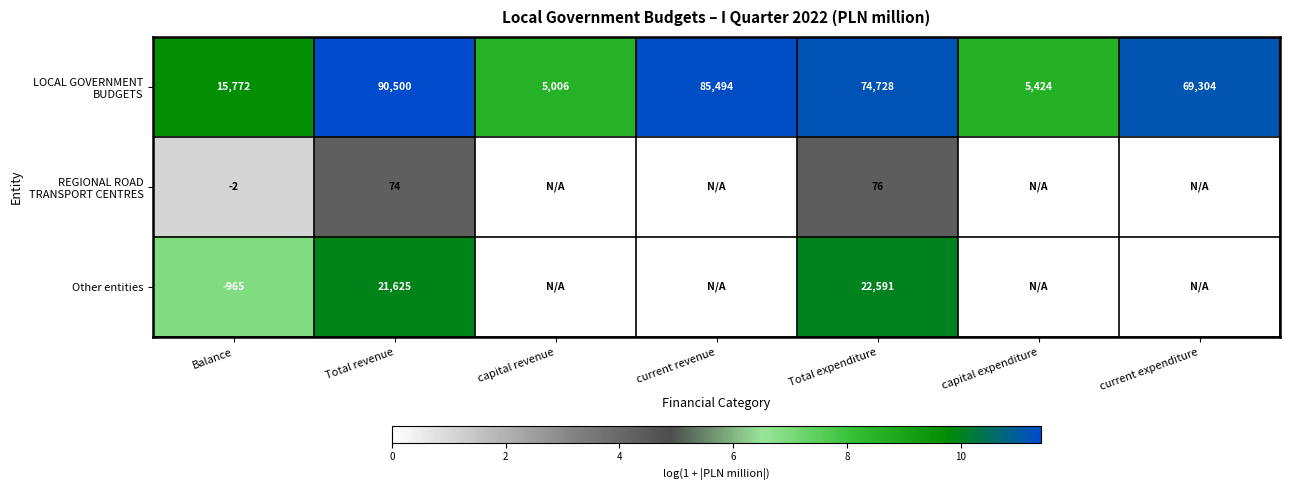

What is the difference between the highest and lowest values at Balance?

16737